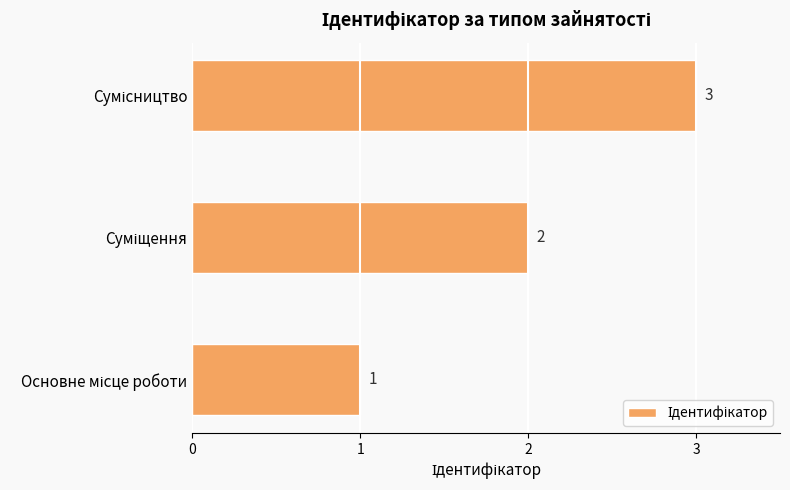

What is the sum of all values?

6